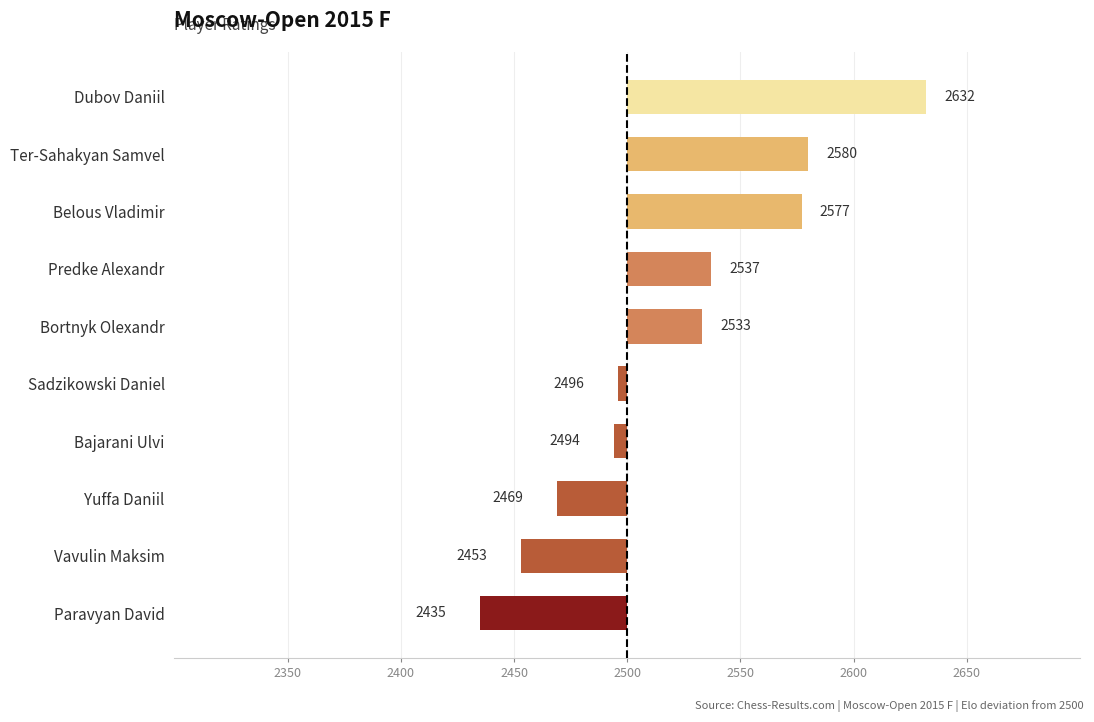

Does the chart contain any negative values?

Yes